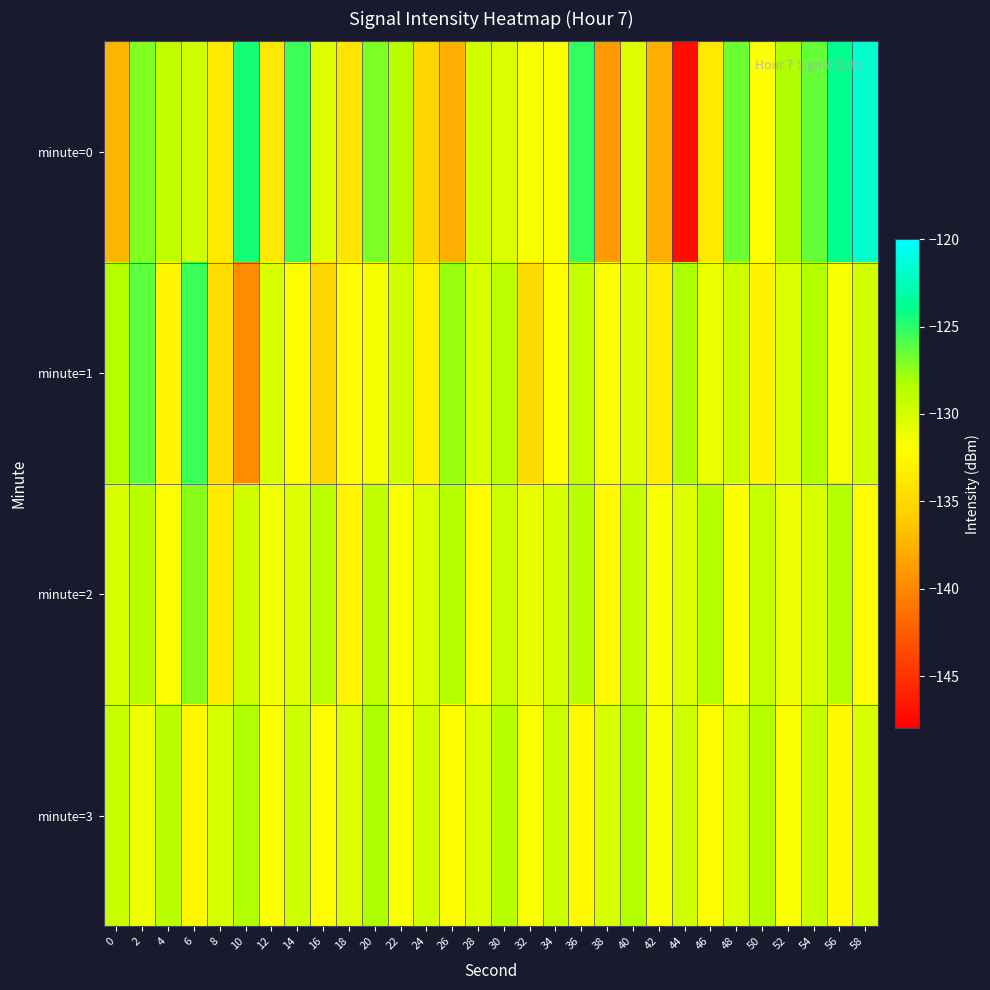

At which category does the chart reach its minimum across all series?

44